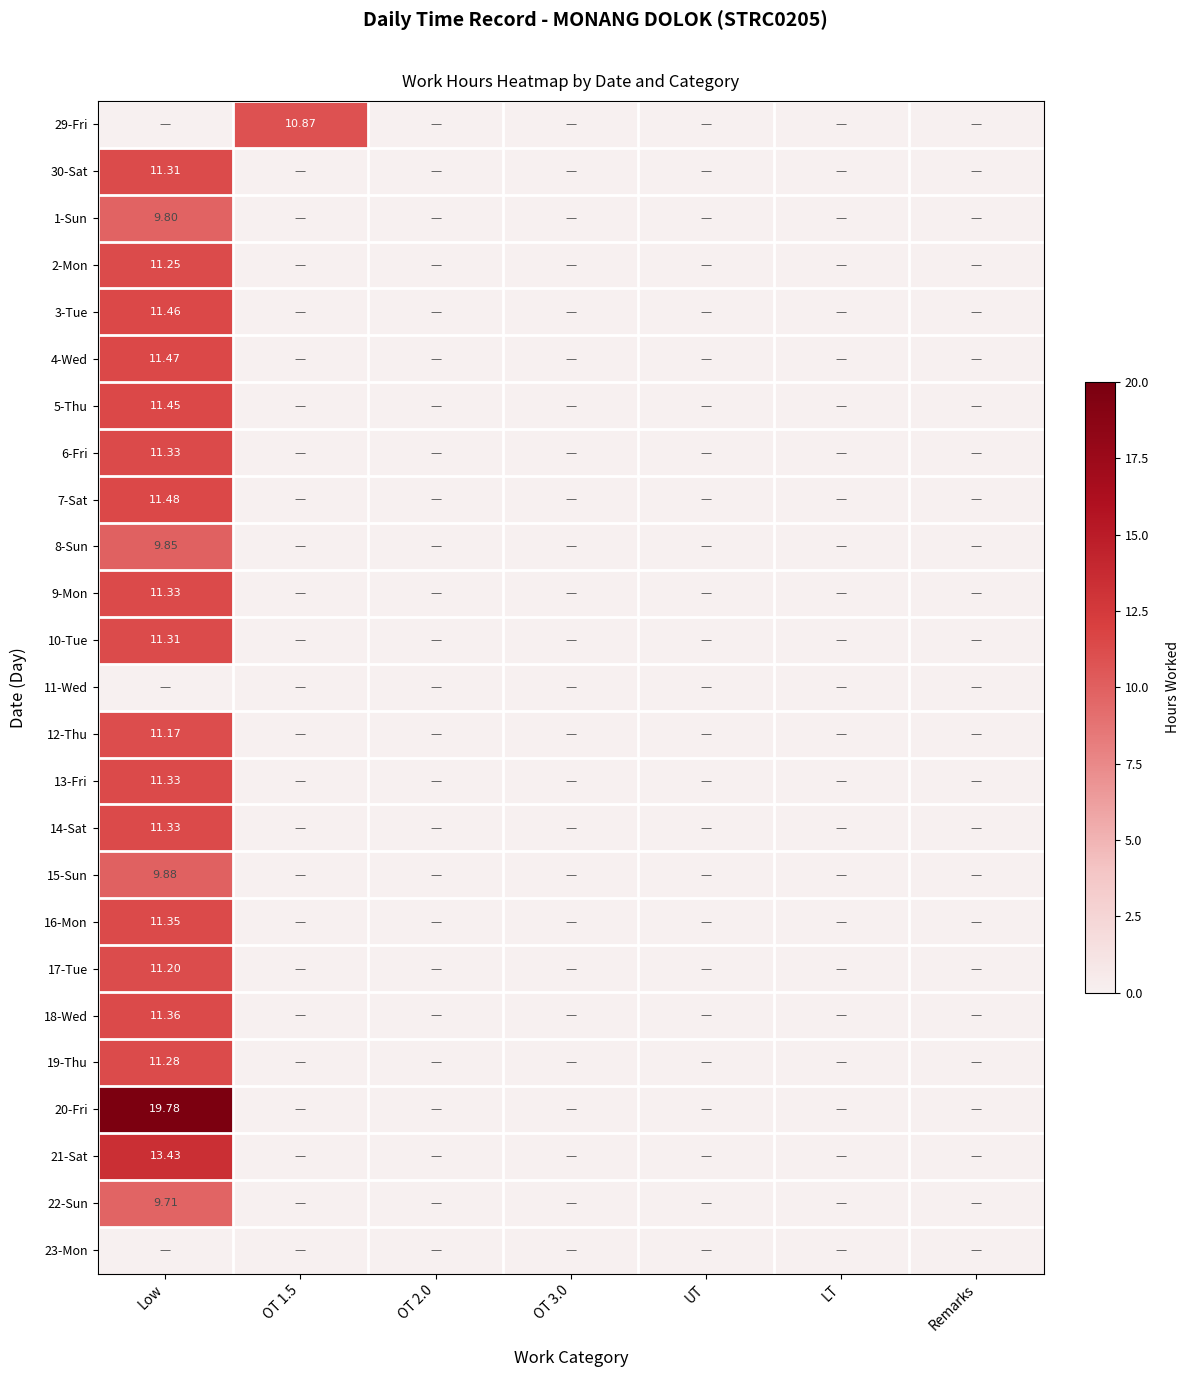

What is the total value across all series at OT 1.5?

10.9